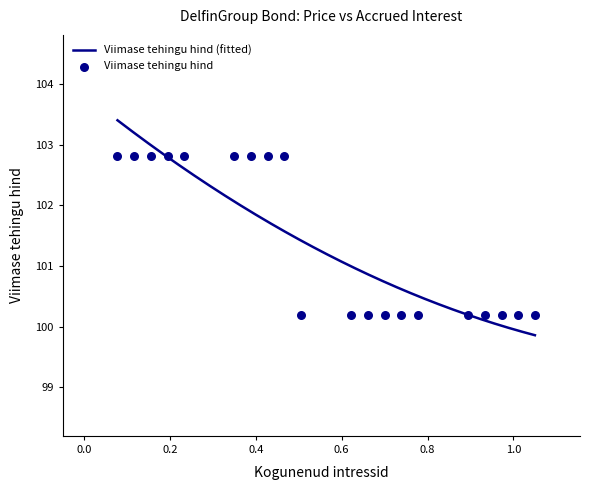

What is the minimum value for Viimase tehingu hind (fitted)?

99.9